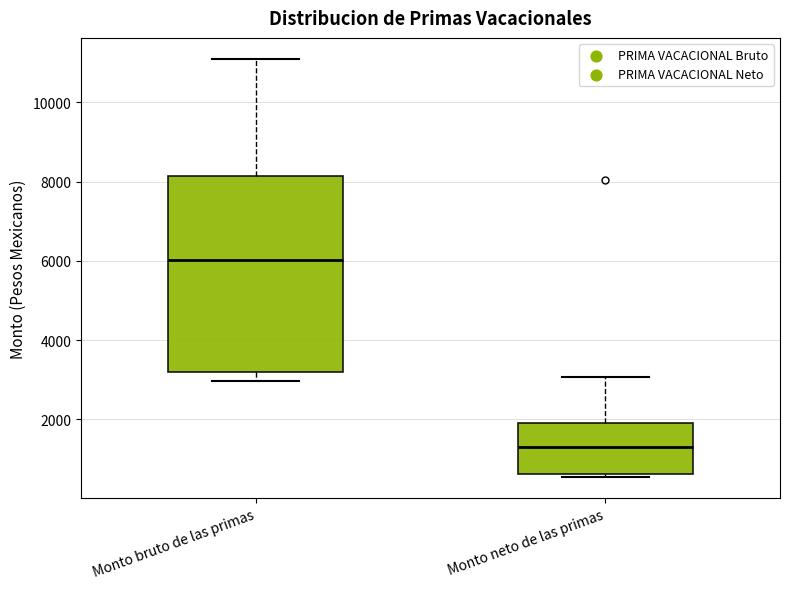

Comparing the boxes themselves (not the whiskers), which one is the tallest?

Monto bruto de las primas